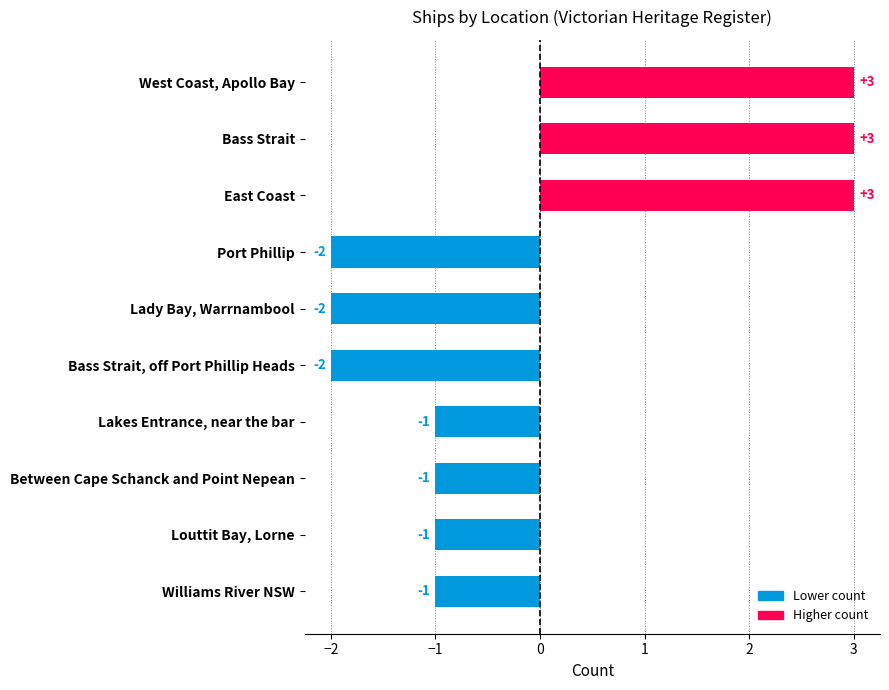

How many values exceed 2?

3